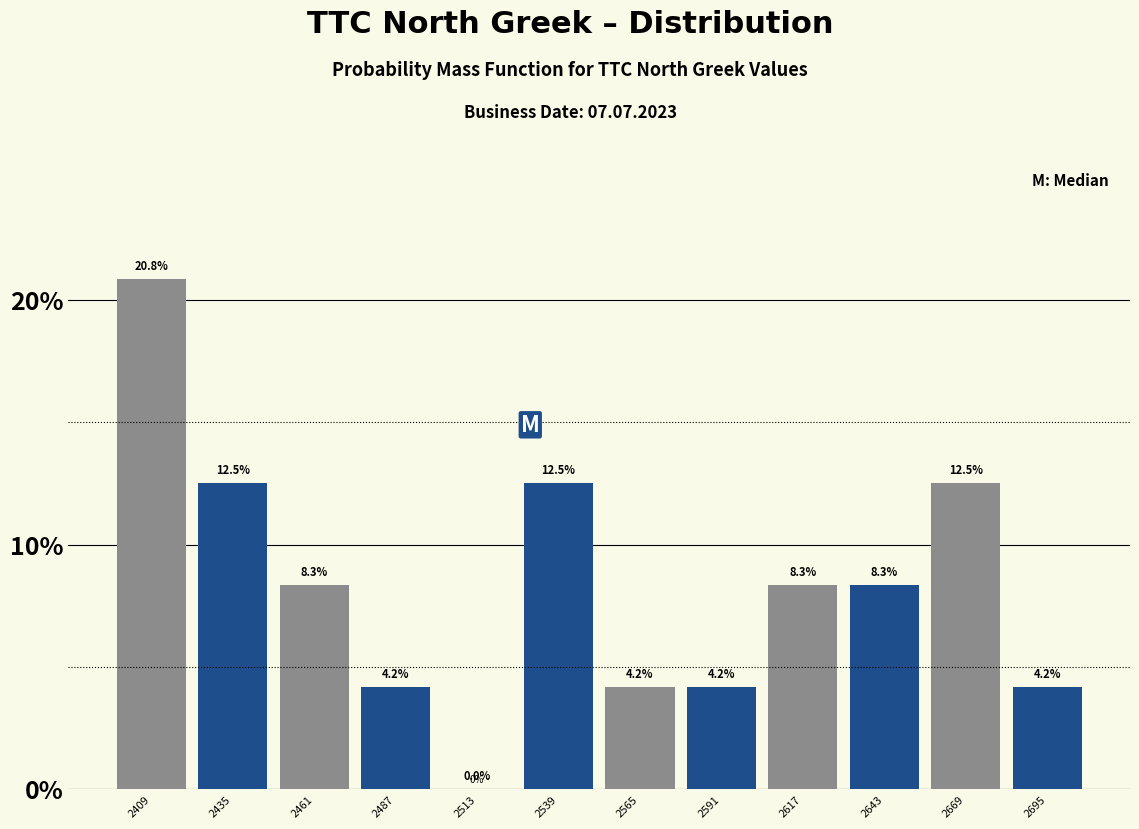

What is the height of the bar covering 2552 to 2578 on the x-axis? The bar edges are not printed on the chart, so give them approximately, as read against the axis.

4.2